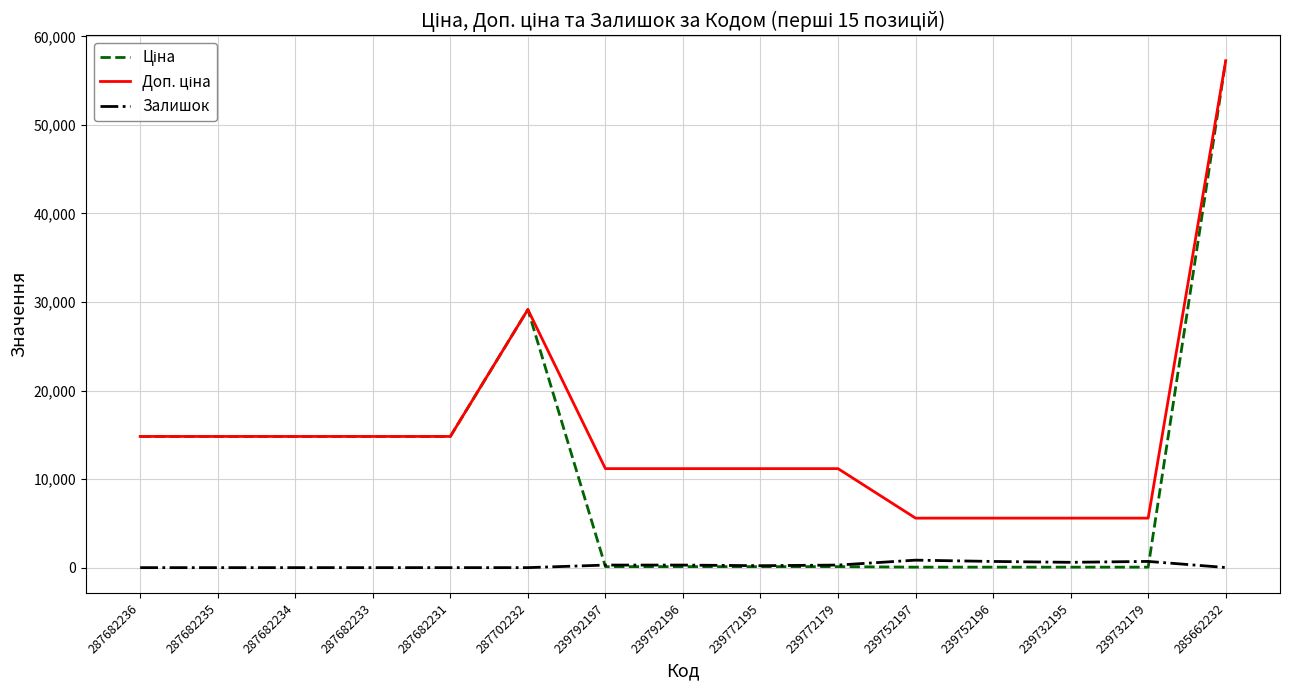

At which category is the sum across all series the highest?

285662232